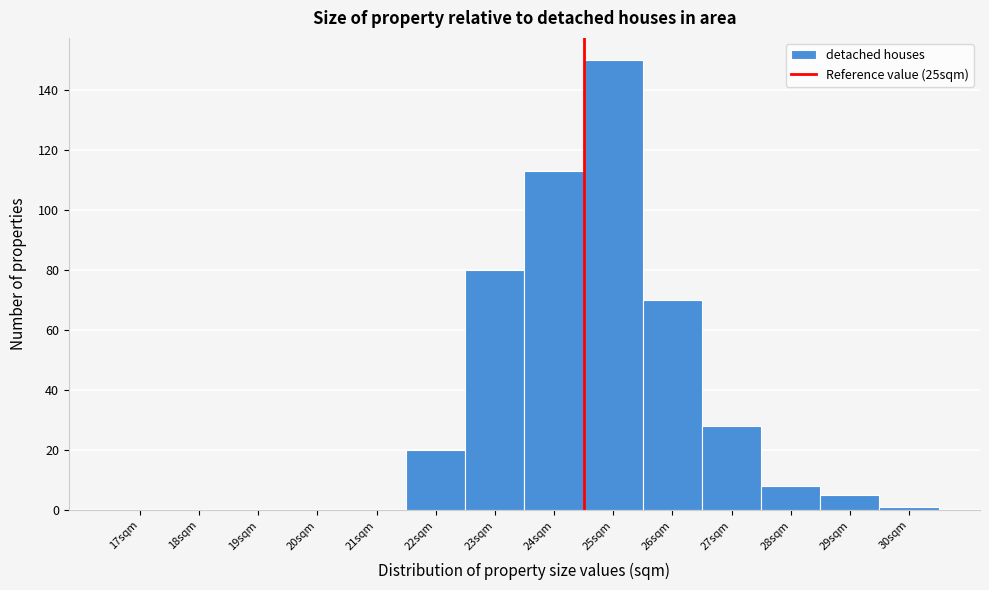

Reading left to right, what are all the values shown in this chart?

17sqm=0	18sqm=0	19sqm=0	20sqm=0	21sqm=0	22sqm=20	23sqm=80	24sqm=113	25sqm=150	26sqm=70	27sqm=28	28sqm=8	29sqm=5	30sqm=1